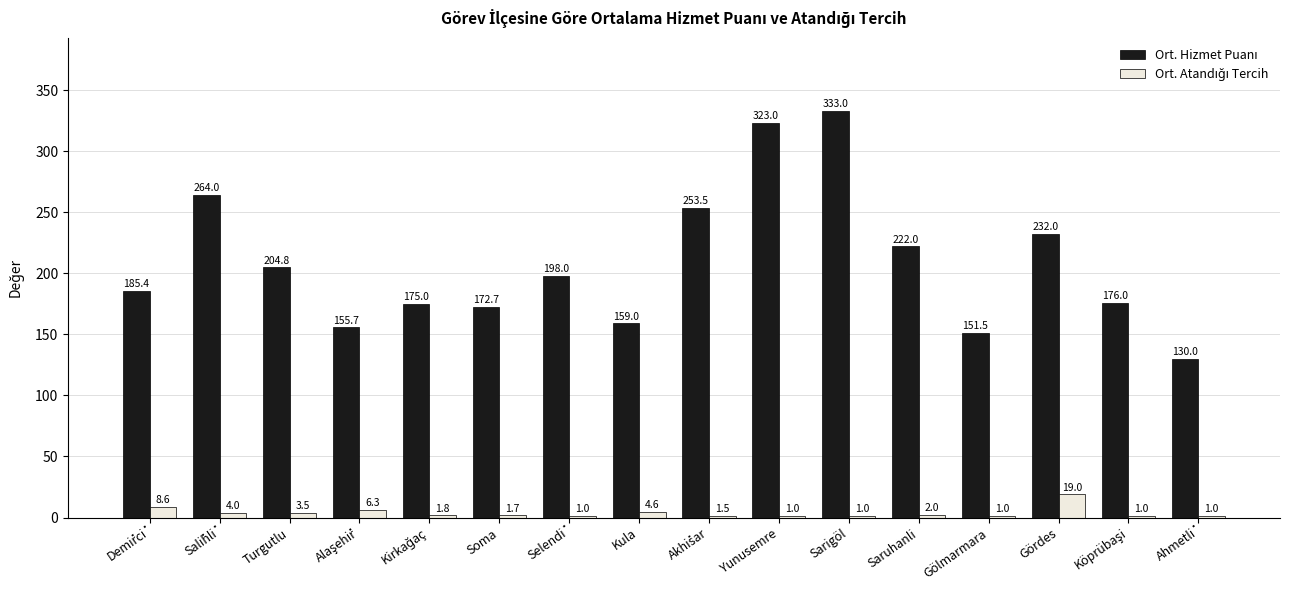

What is the total value across all series at Saruhanli?

224.0